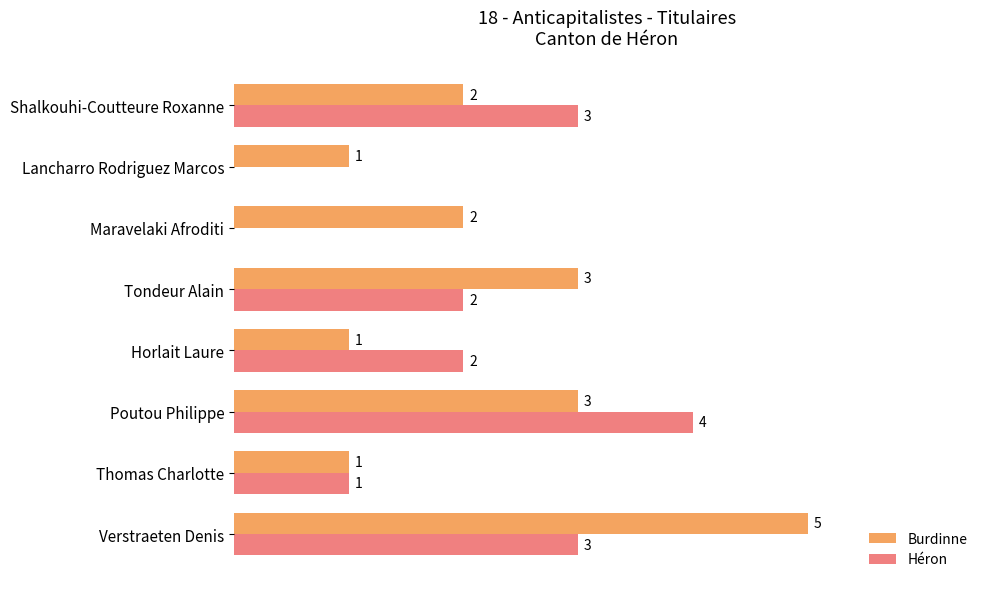

Which series has the largest total across all categories?

Burdinne